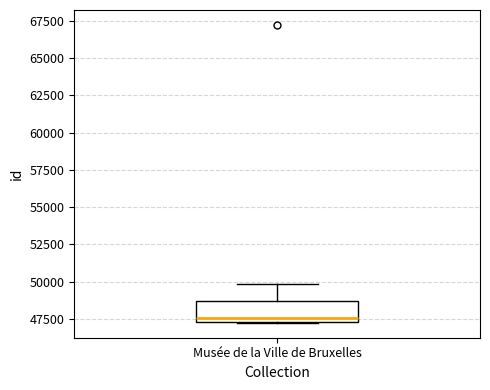

Transcribe this box plot: give where the median line is, the range the box spans, and where the two whiskers end, as read against the y-axis. The values are not printed on the chart, so give them approximately, as read against the axis.

median 47500 (just above the box's lower edge), box 47500 to 48500, whiskers 47000 to 50000